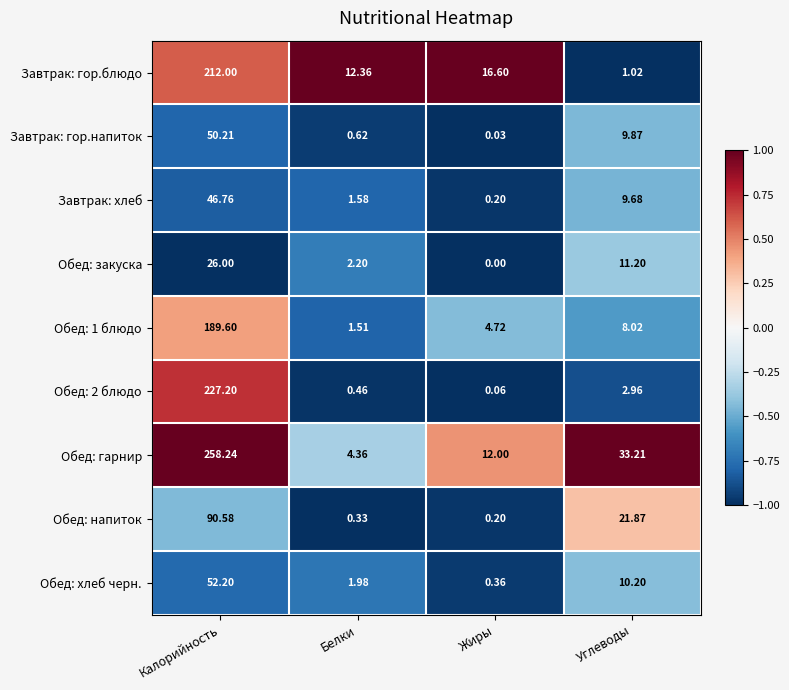

Where is Обед: 1 блюдо nearest to the value 95?

Углеводы